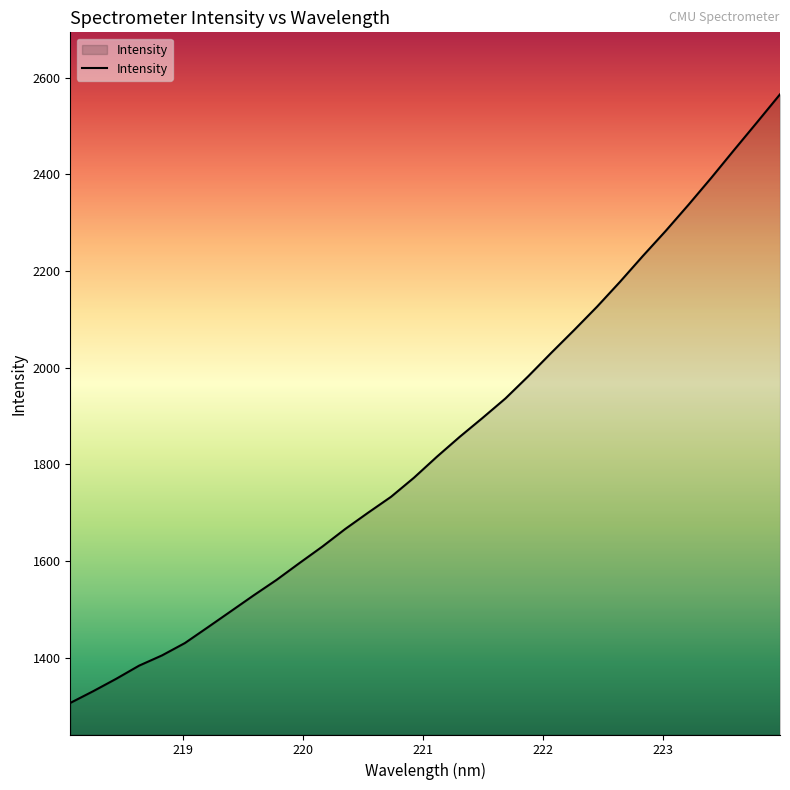

What is the minimum value shown in the chart?

1306.2